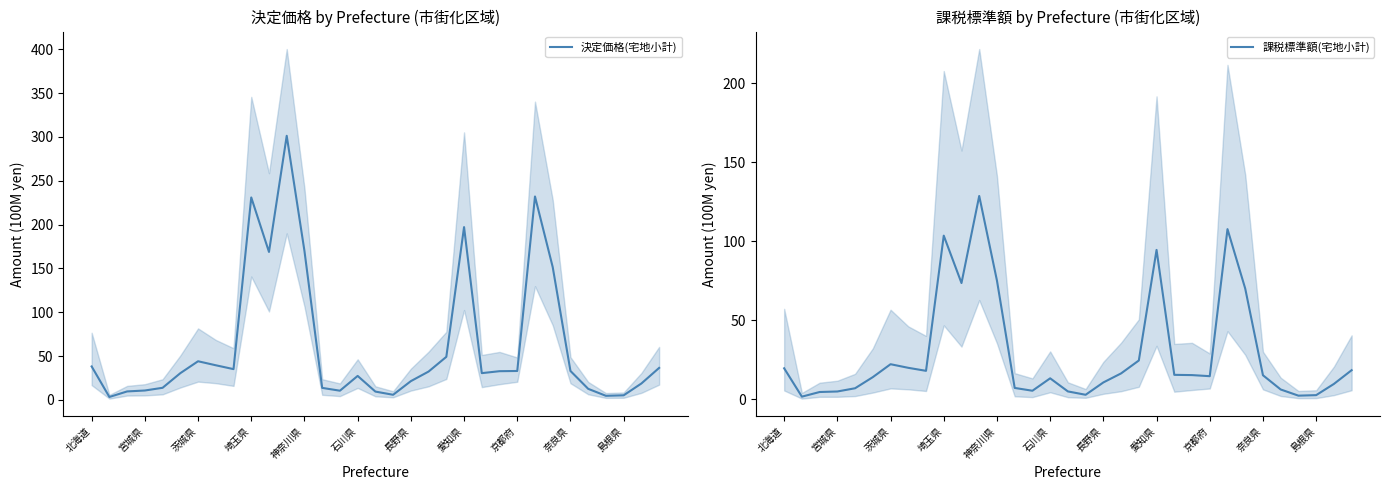

What is the value of the 課税標準額(宅地小計) point at the 17th from the left?

5.0